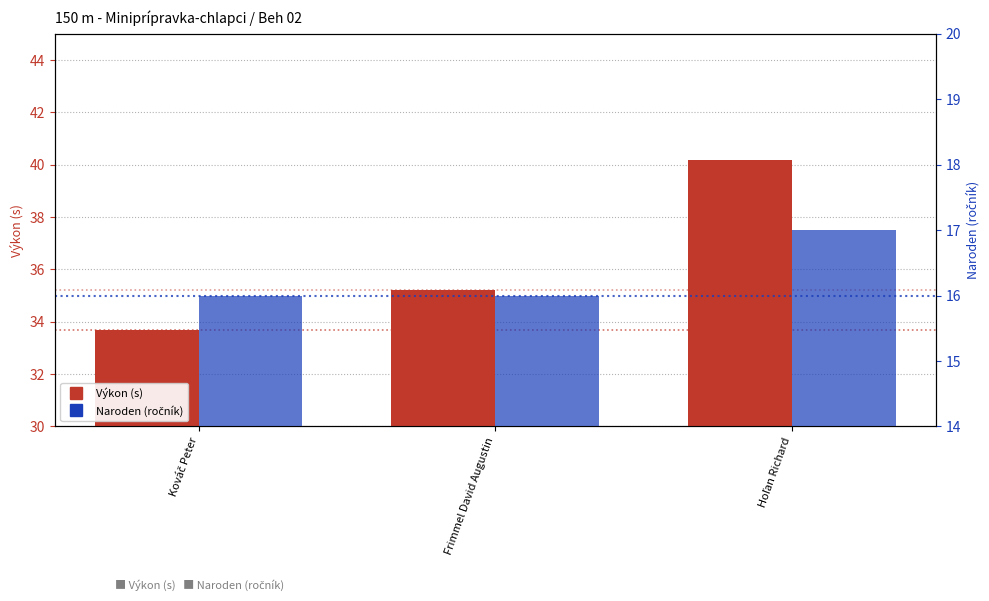

At how many categories does at least one series exceed 37?

1